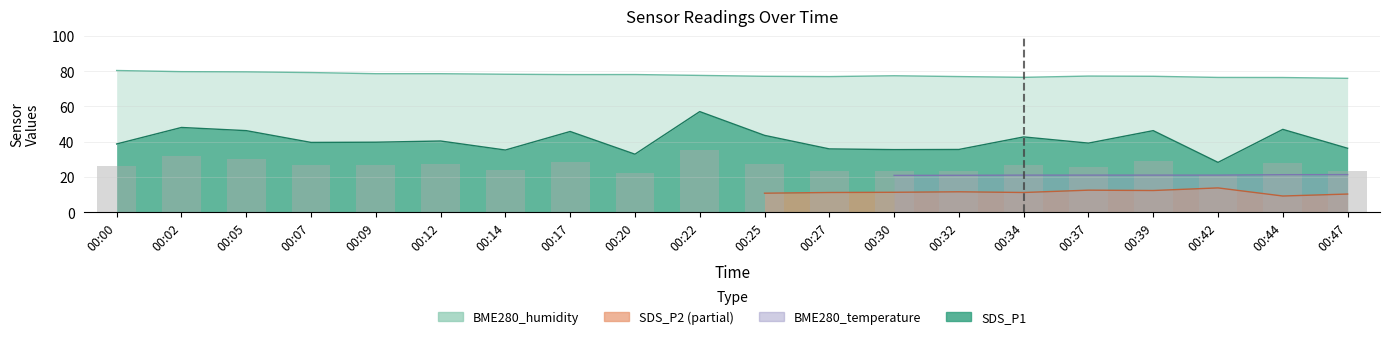

Read the value at 00:37.

25.9